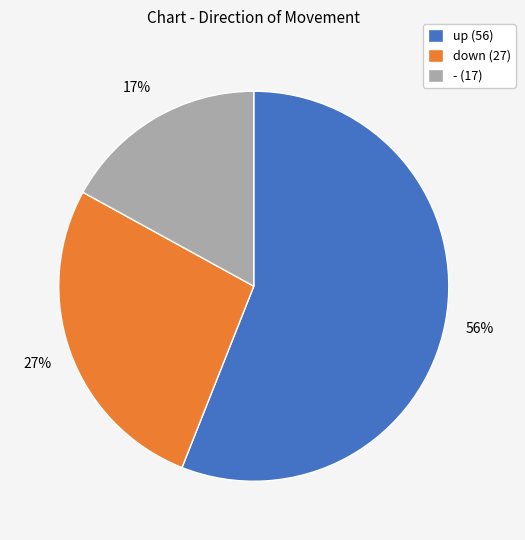

To the nearest percent, what is the combined percentage of up and down?

83%